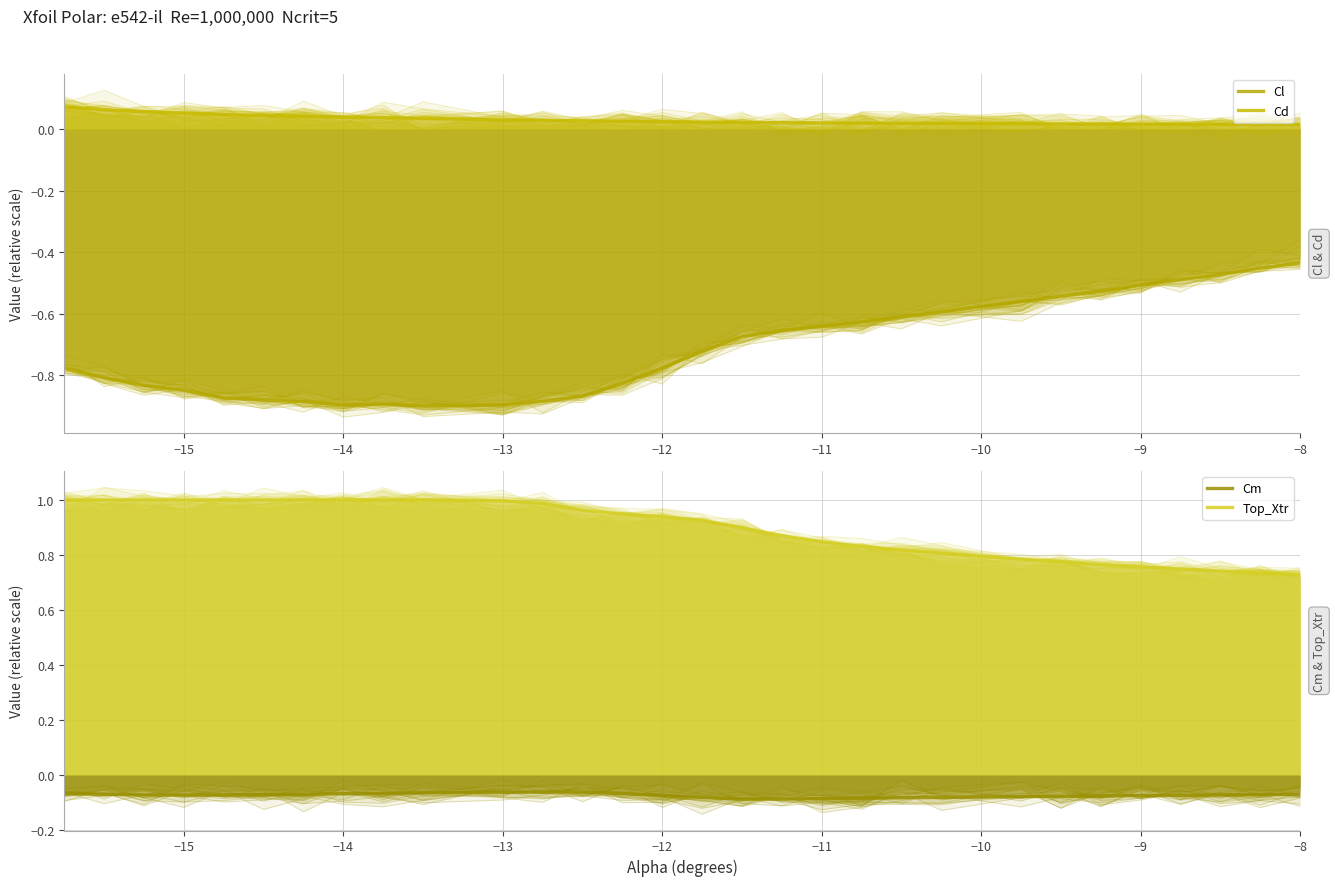

What is the average value of the Top_Xtr series?

0.9